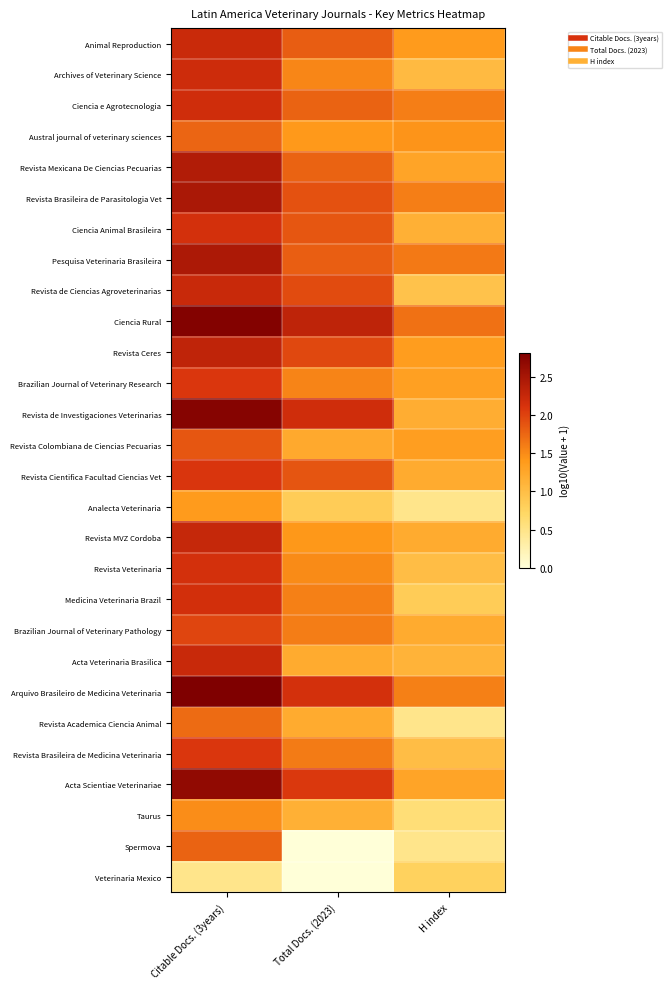

Rank the series at H index from highest to lowest value.

Ciencia Rural, Pesquisa Veterinaria Brasileira, Ciencia e Agrotecnologia, Revista Brasileira de Parasitologia Vet, Arquivo Brasileiro de Medicina Veterinaria, Austral journal of veterinary sciences, Animal Reproduction, Revista Ceres, Revista Colombiana de Ciencias Pecuarias, Brazilian Journal of Veterinary Research, Revista Mexicana De Ciencias Pecuarias, Acta Scientiae Veterinariae, Revista Cientifica Facultad Ciencias Vet, Revista MVZ Cordoba, Brazilian Journal of Veterinary Pathology, Revista de Investigaciones Veterinarias, Ciencia Animal Brasileira, Acta Veterinaria Brasilica, Archives of Veterinary Science, Revista Veterinaria, Revista Brasileira de Medicina Veterinaria, Revista de Ciencias Agroveterinarias, Medicina Veterinaria Brazil, Veterinaria Mexico, Taurus, Analecta Veterinaria, Revista Academica Ciencia Animal, Spermova